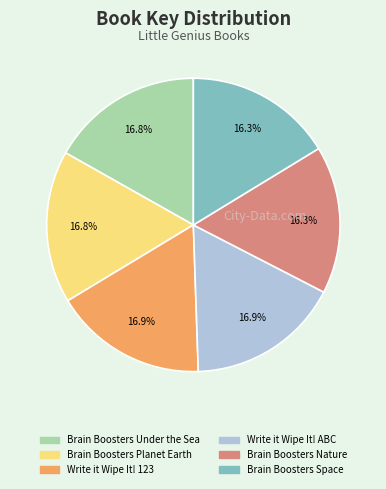

What is the total percentage of Write it Wipe It! 123 and Brain Boosters Under the Sea?

33.7%